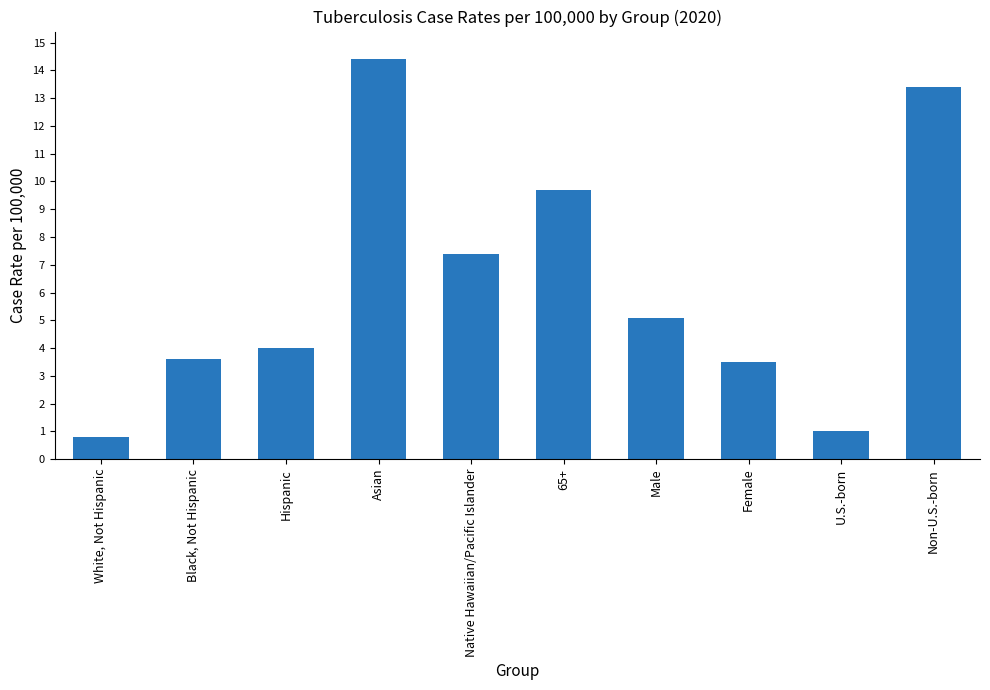

Reading left to right, what are all the values shown in this chart?

White, Not Hispanic=0.8	Black, Not Hispanic=3.6	Hispanic=4.0	Asian=14.4	Native Hawaiian/Pacific Islander=7.4	65+=9.7	Male=5.1	Female=3.5	U.S.-born=1.0	Non-U.S.-born=13.4